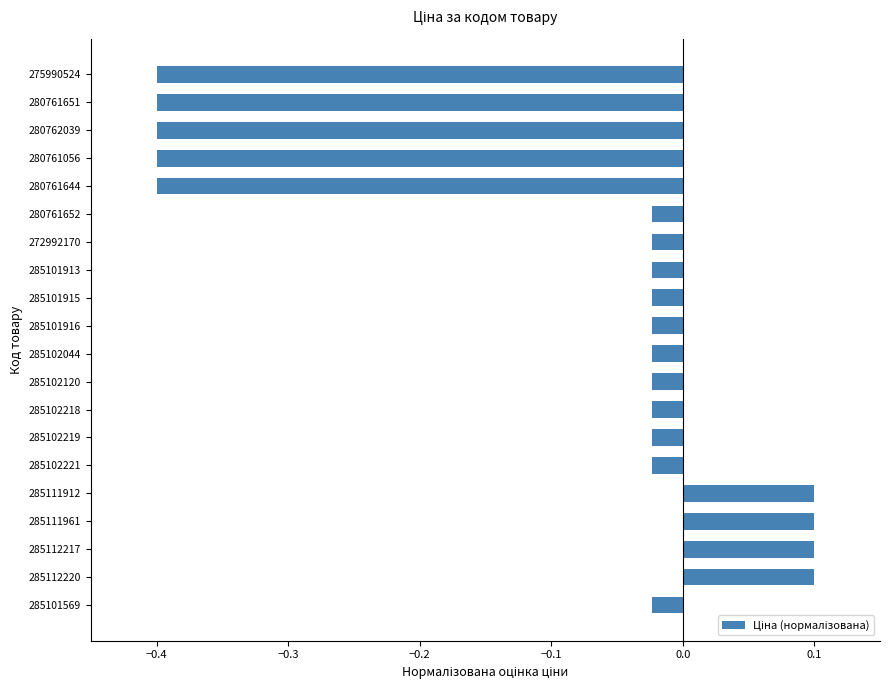

What is the smallest value displayed?

-0.4